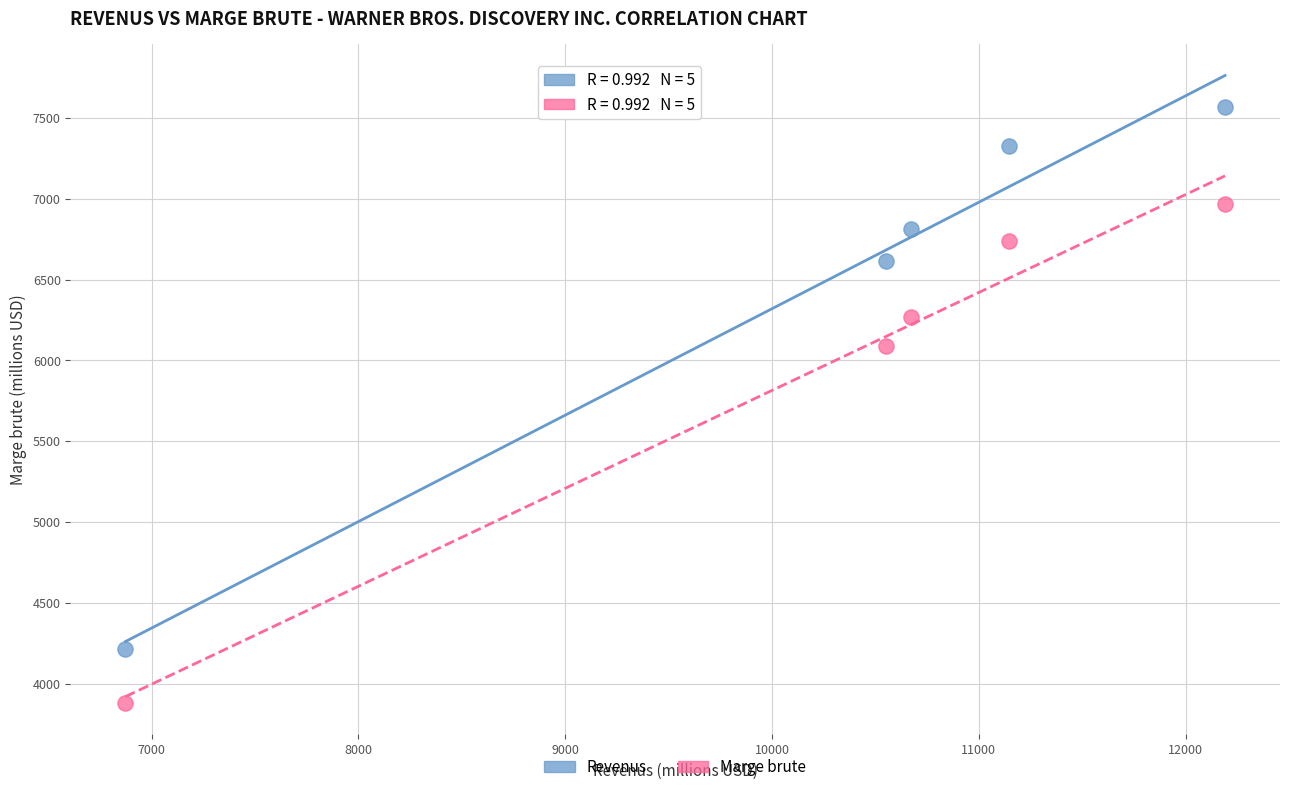

Which series has the widest spread of Y values?

Revenus